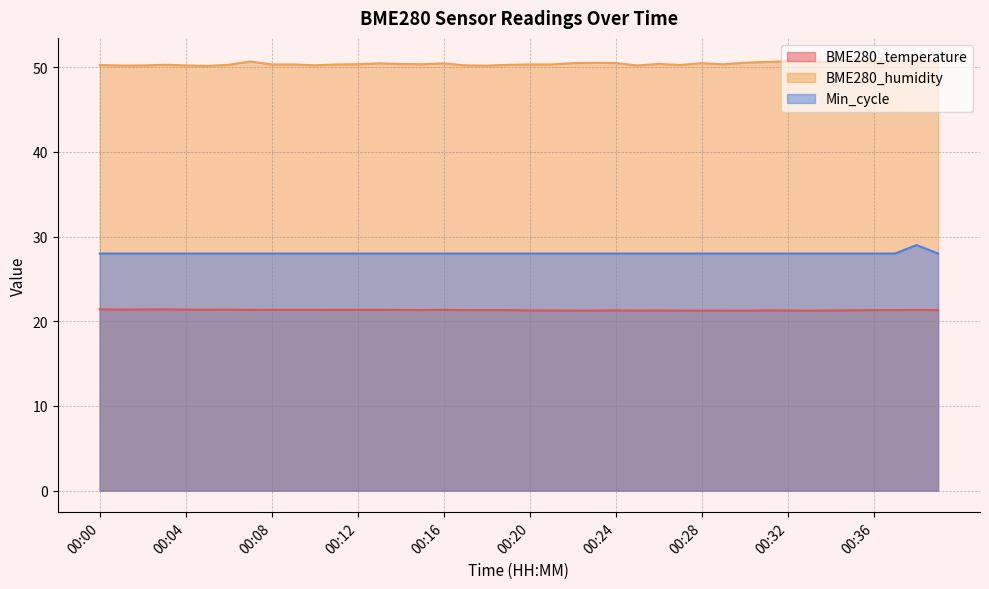

How many distinct data groups are displayed?

3